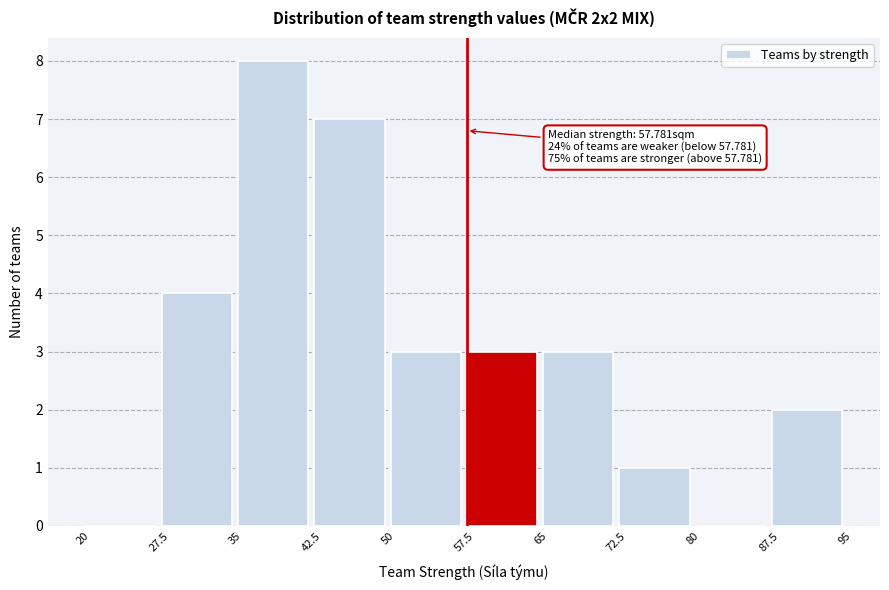

Over which range of the x-axis is the bar tallest?

35 to 42.5